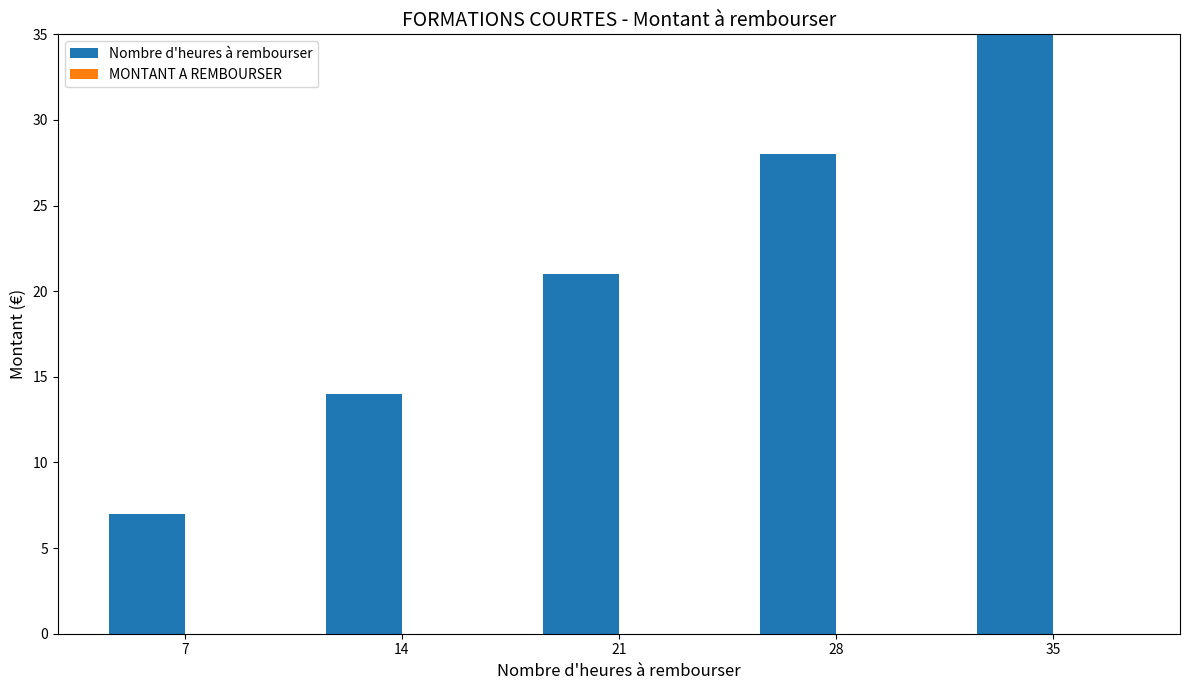

True or false: the data shows 61 at 35.

False